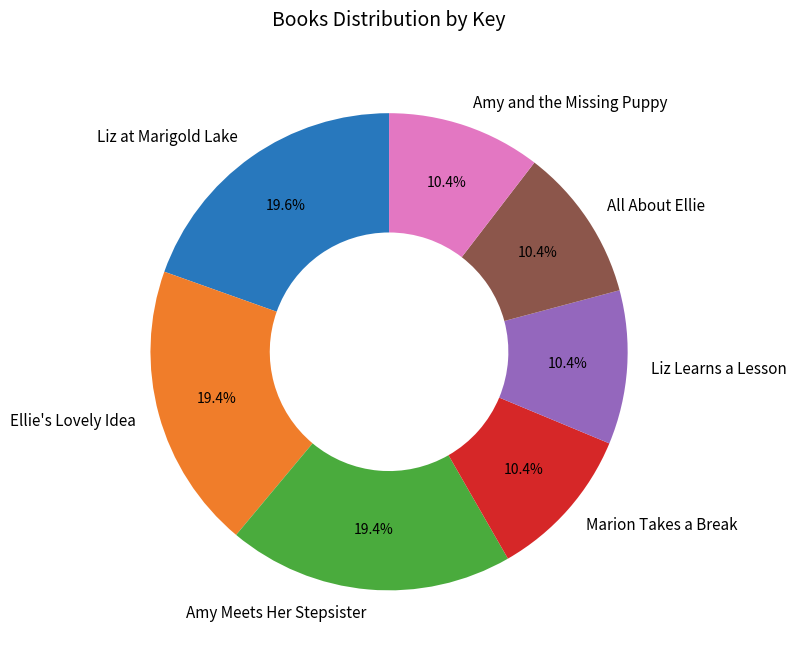

To the nearest percent, what percentage of the pie is Amy Meets Her Stepsister?

19%